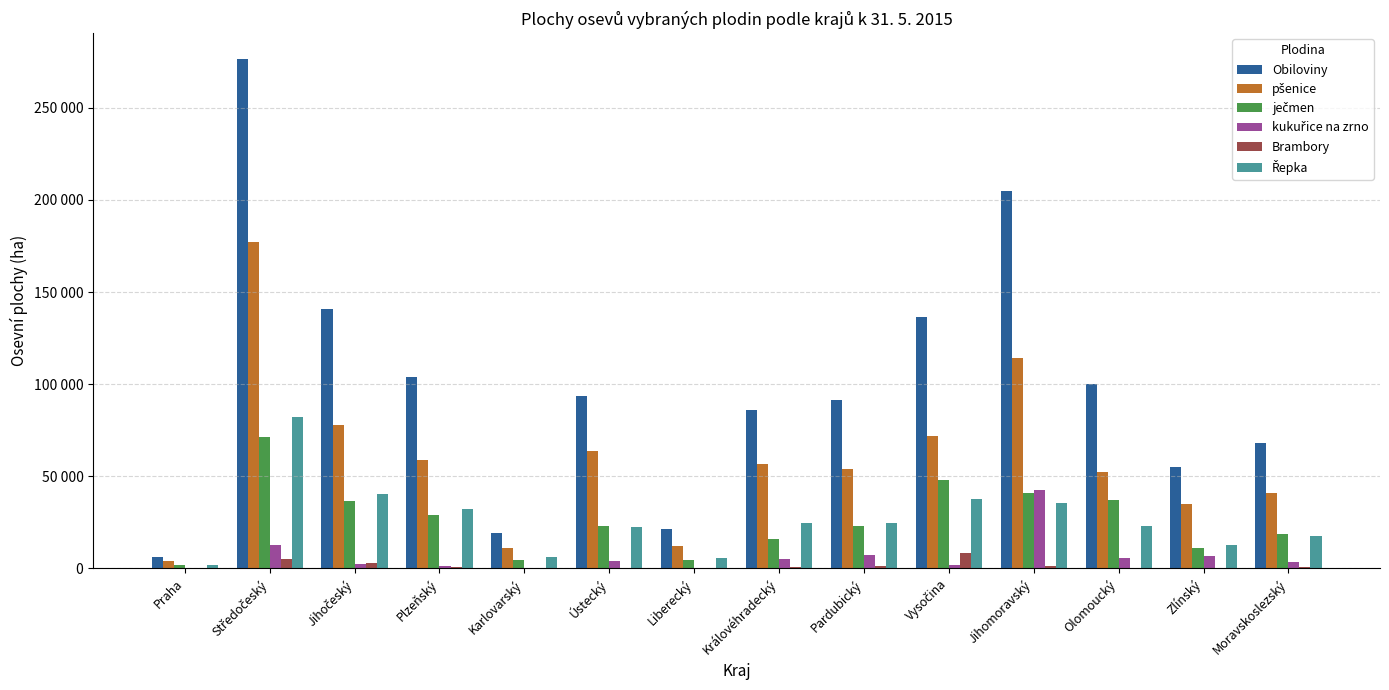

How many bars are there in total?

84